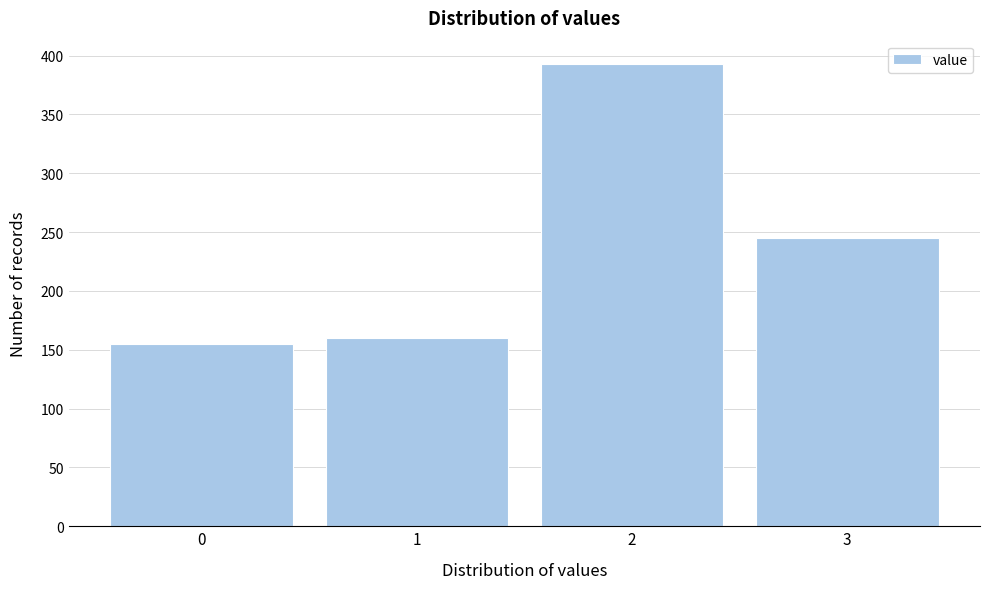

Reading left to right, transcribe all the data shown in this chart.

0=155	1=160	2=393	3=245